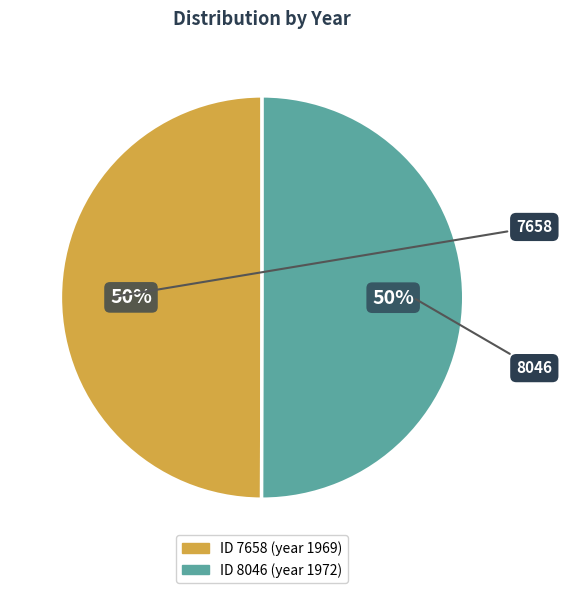

To the nearest percent, what is the average slice percentage?

50%